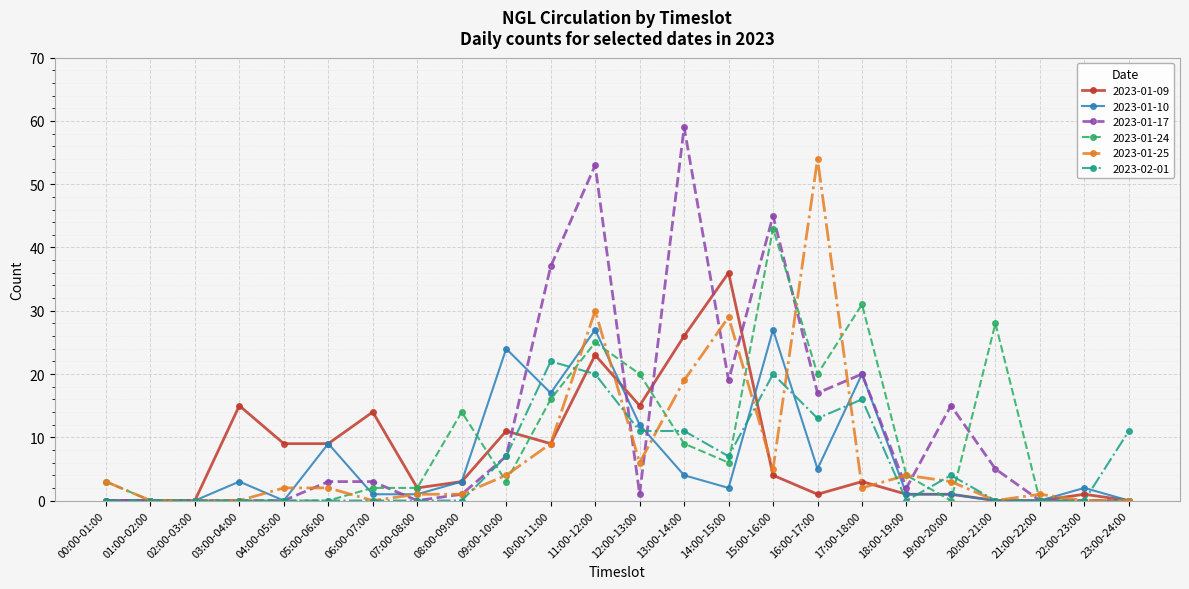

What is the value of the 2023-01-09 point at the 12th from the left?

23